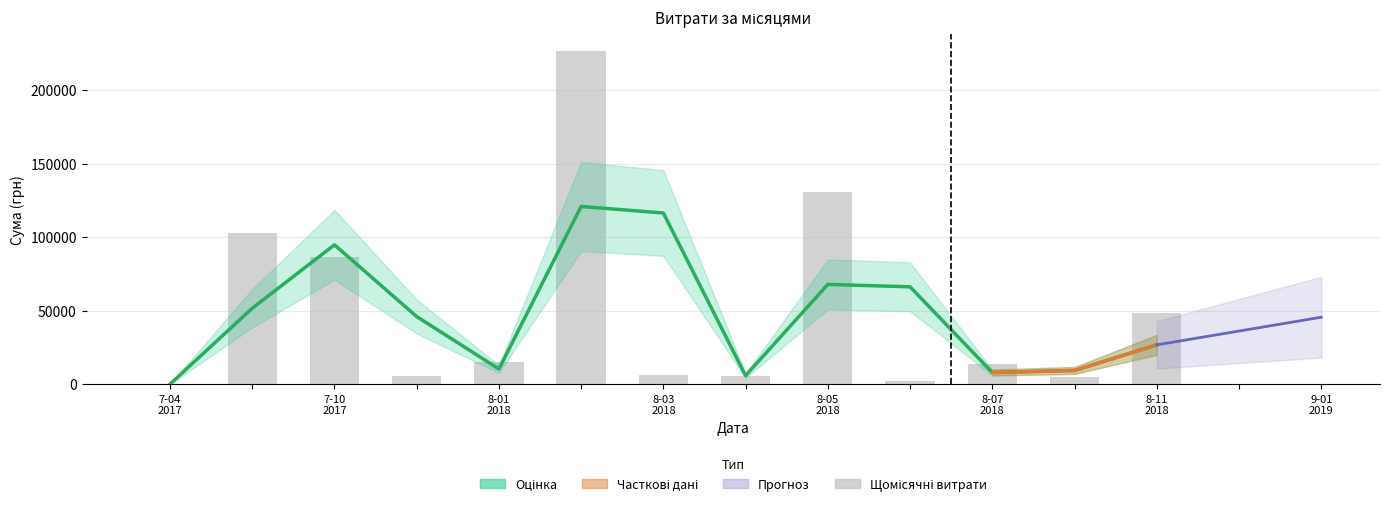

What is the ratio of the value at 19 to the value at 37?

0.1